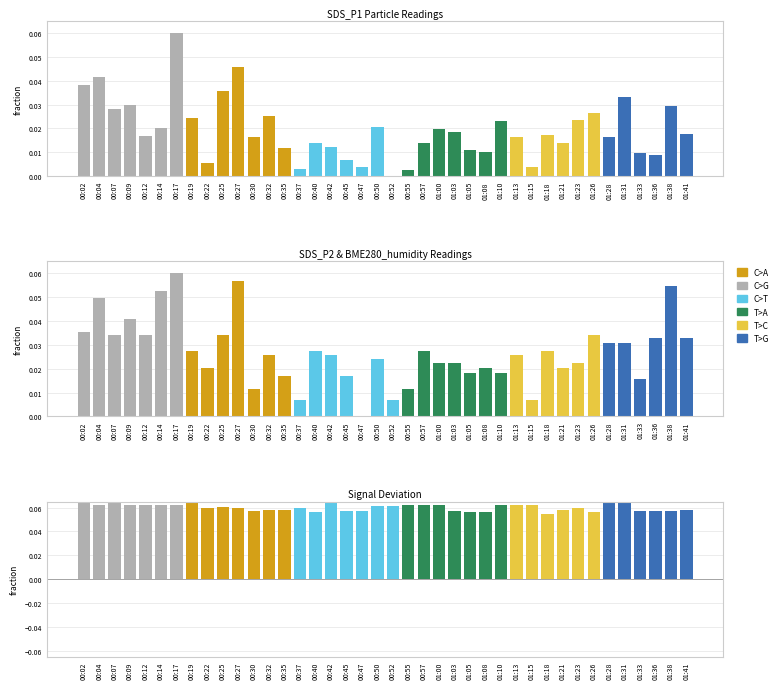

How many SDS_P2 values are between 0 and 1?

40